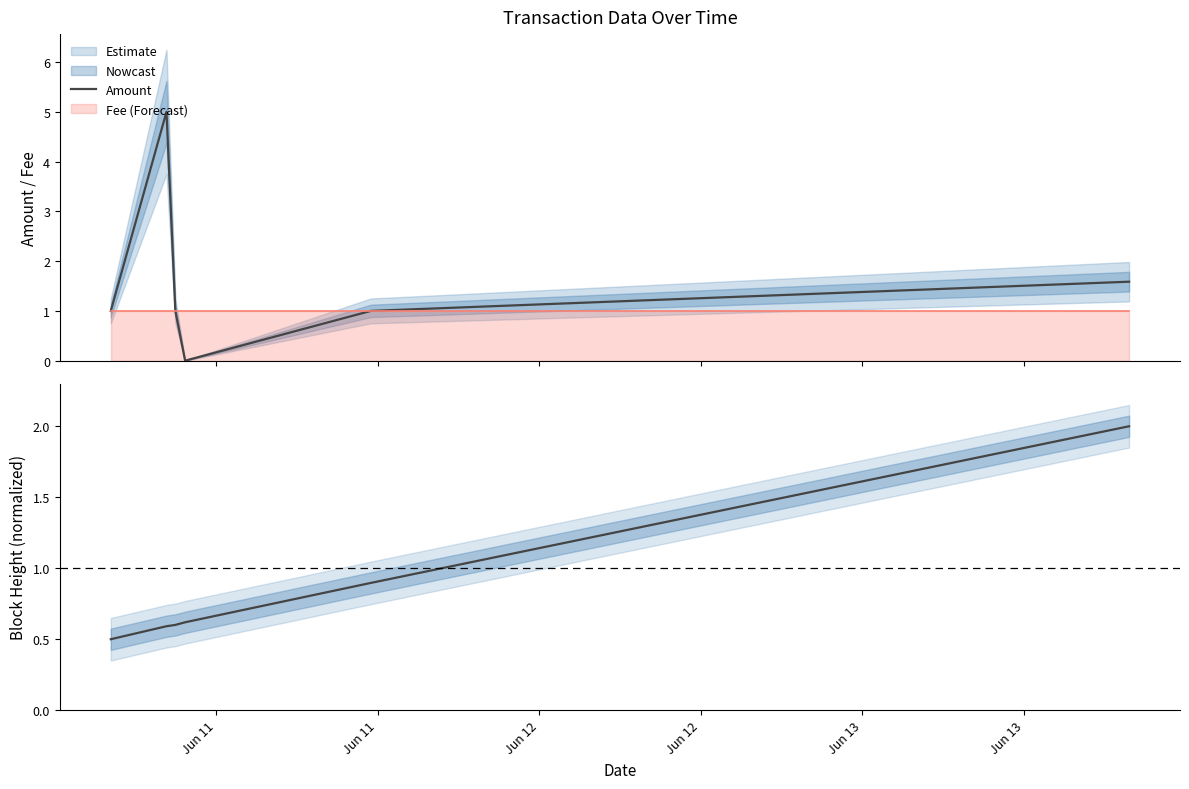

What is the greatest value displayed?

5.0